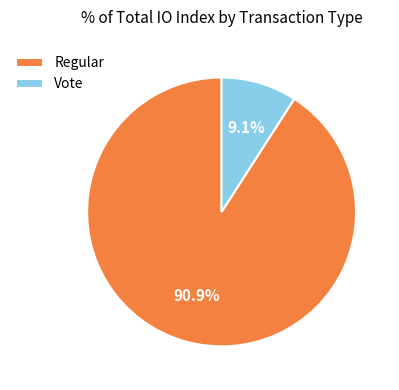

How many slices are in this pie chart?

2